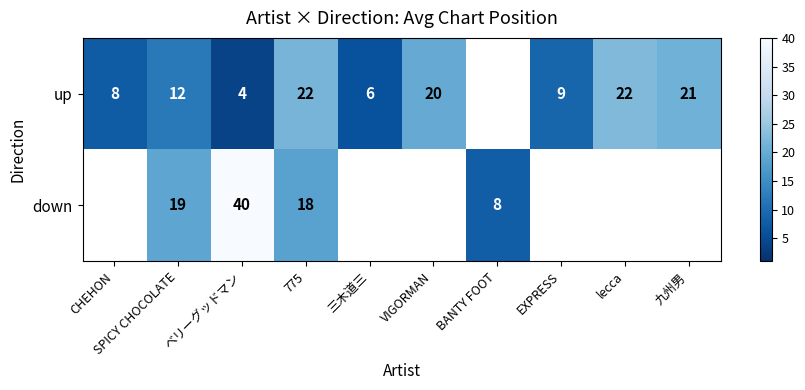

How many data points in up are above 20?

3